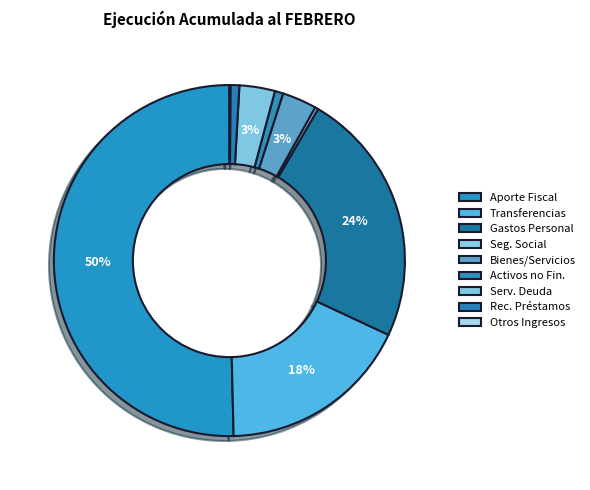

To the nearest percent, what is the difference between the largest and smallest slice percentages?

50%